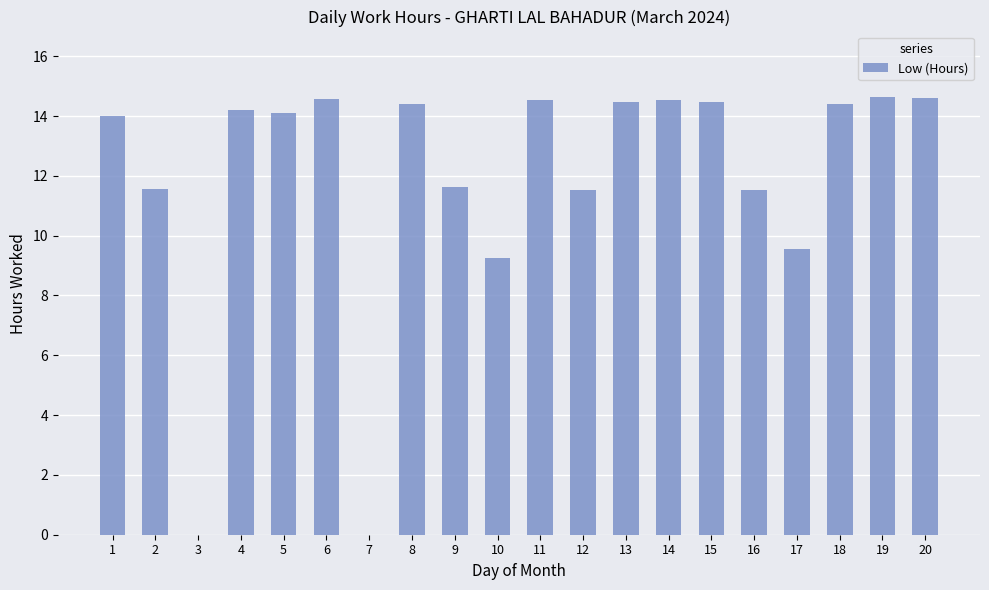

Approximately how many times larger is the value at 16 compared to 1?

0.8